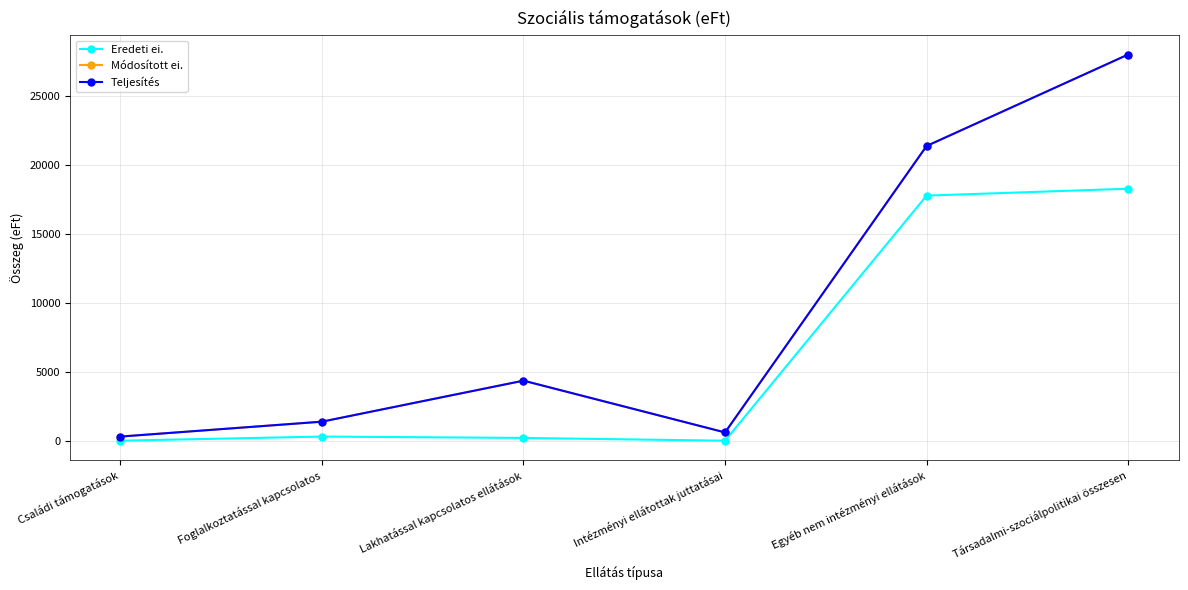

In Módosított ei., how many points are higher than both neighbors (excluding endpoints)?

1